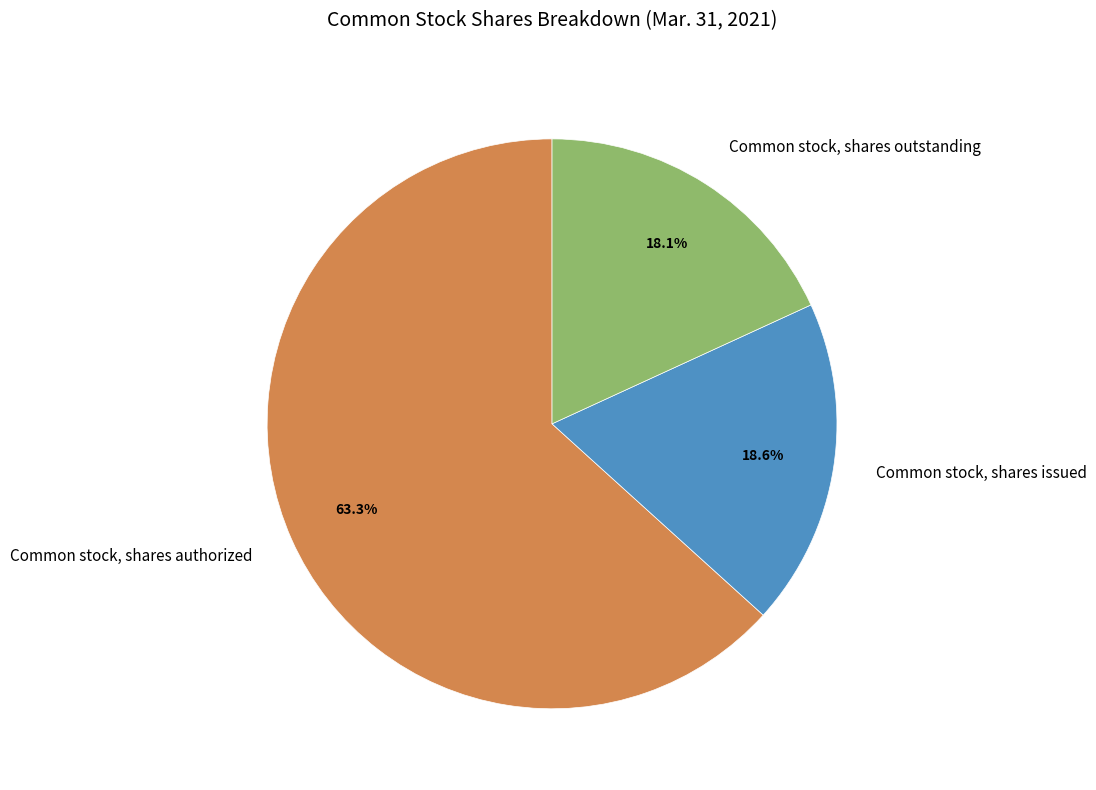

What percentage is the Common stock, shares issued slice, to the nearest percent?

19%